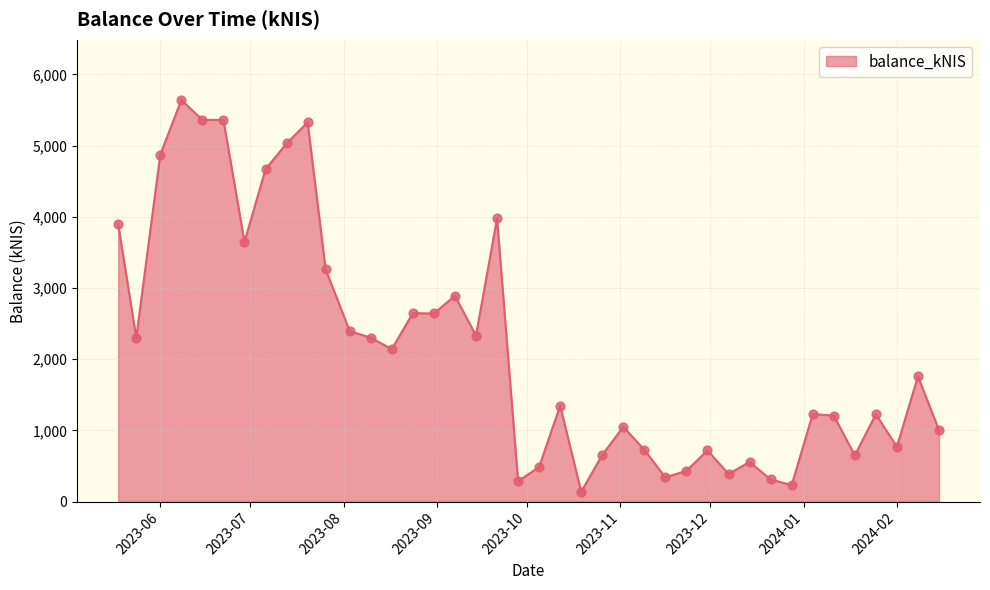

What is the difference between the maximum and minimum values?

5501.7